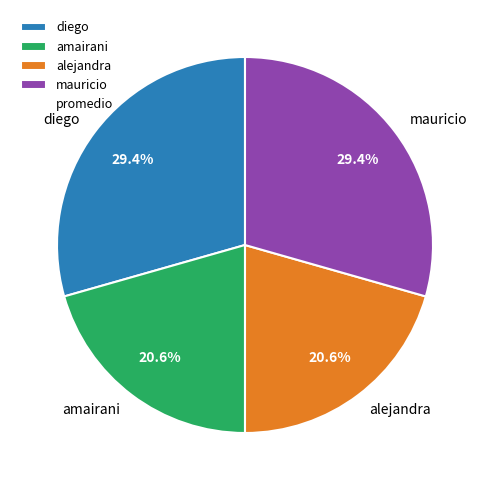

Between alejandra and mauricio, which is larger?

mauricio